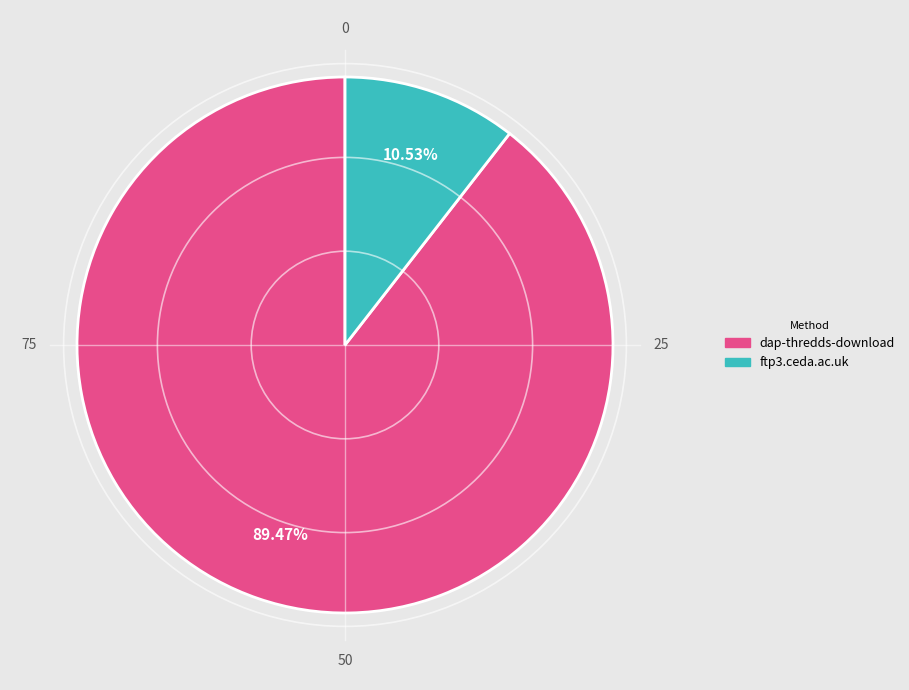

What percentage is the ftp3.ceda.ac.uk slice, to the nearest percent?

11%